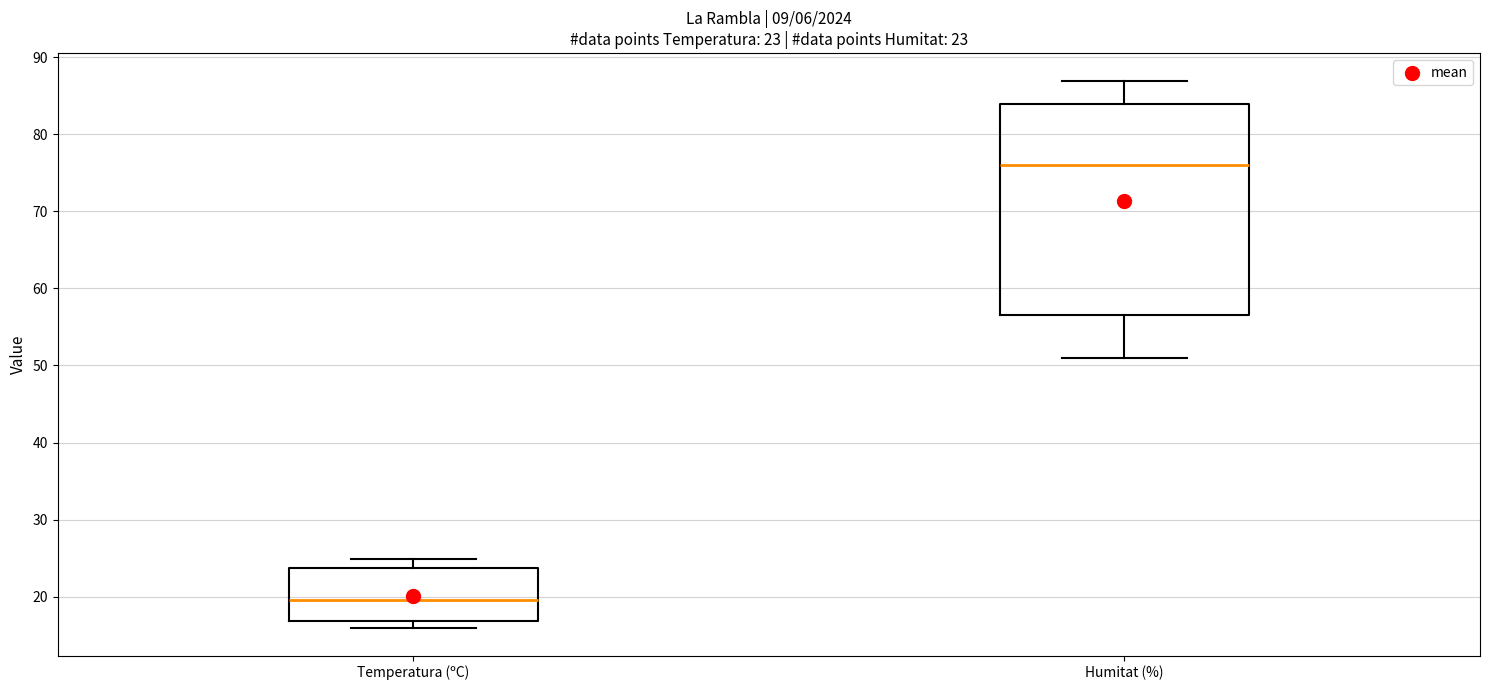

Which box is the tallest, from its lower edge to its upper edge?

Humitat (%)